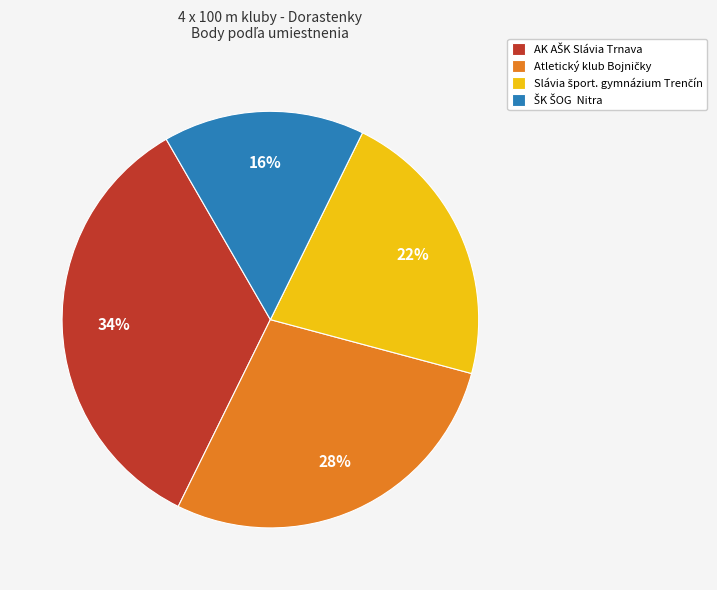

Is there any slice that represents more than half of the pie?

No